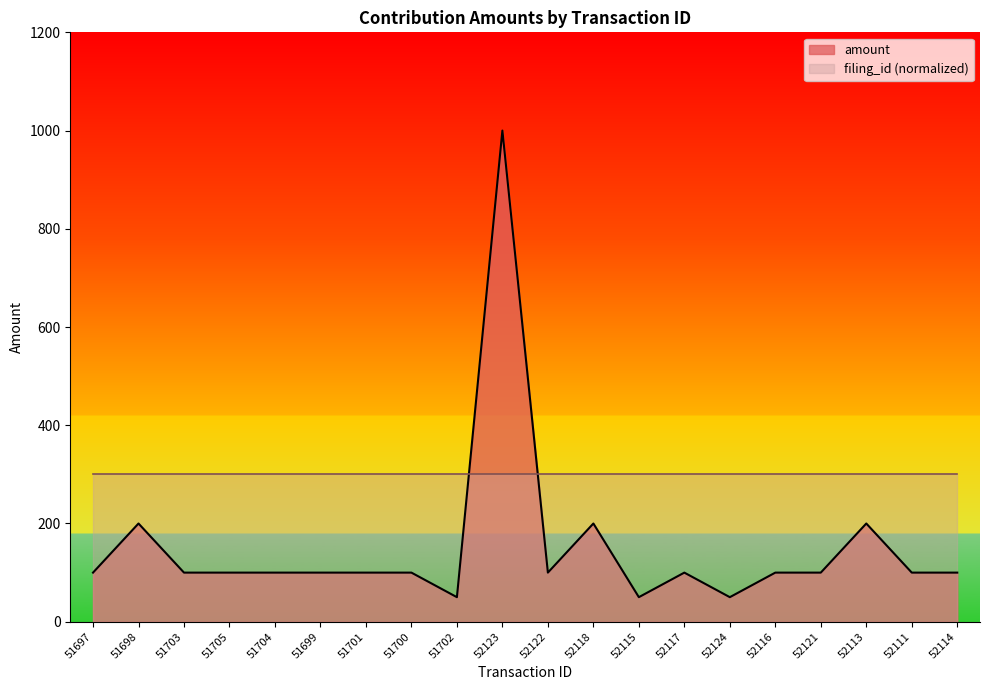

Which label corresponds to the smallest value in the chart?

51702